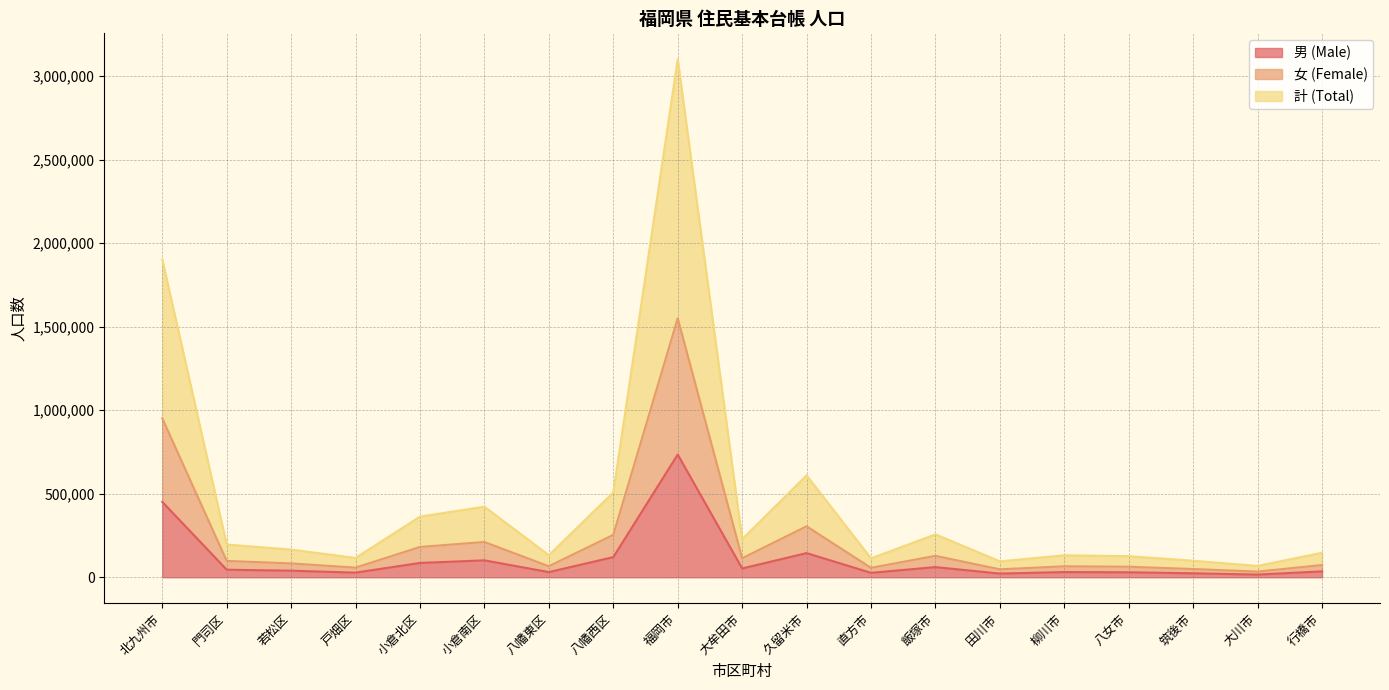

What is the total value across all series at 大川市?

68146